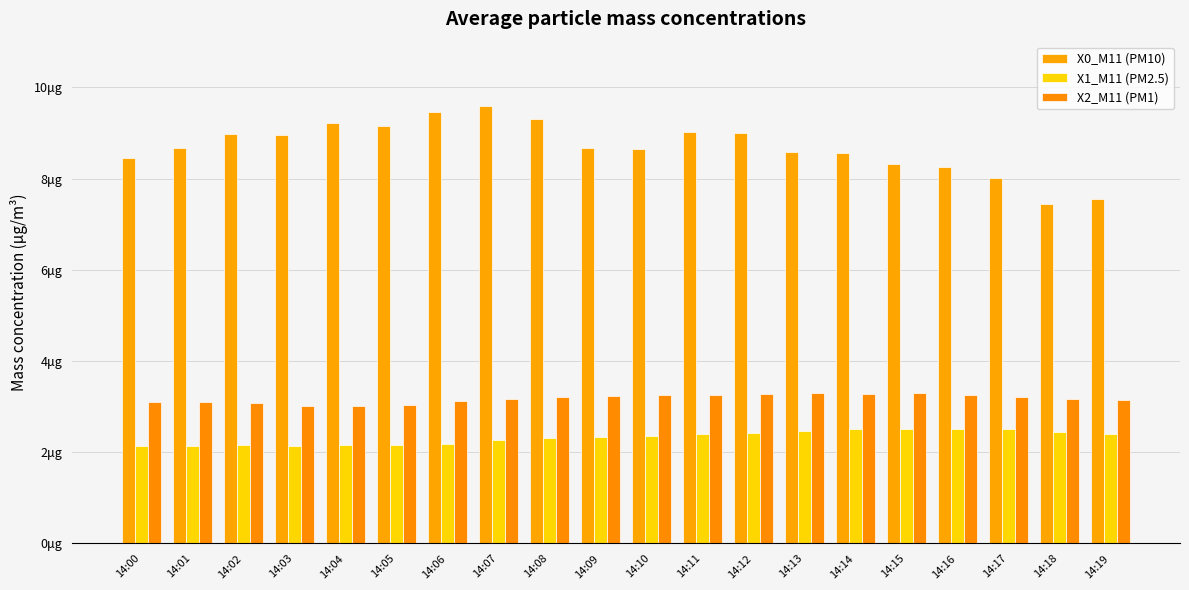

Is it true that X0_M11 (PM10) equals 8.7 at 14:09?

True